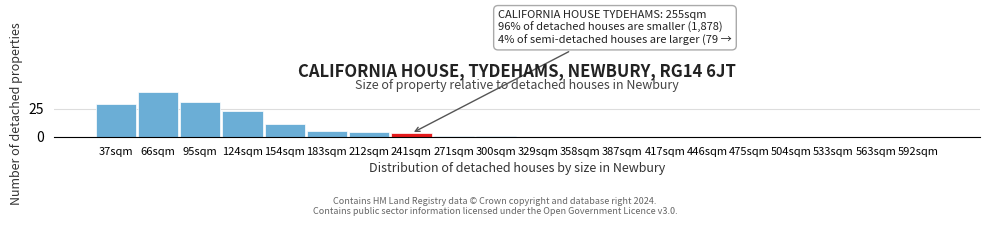

Reading left to right, list all the values displayed in this chart.

37sqm=29	66sqm=40	95sqm=31	124sqm=23	154sqm=11	183sqm=5	212sqm=4	241sqm=3	271sqm=1	300sqm=1	329sqm=0	358sqm=0	387sqm=0	417sqm=0	446sqm=0	475sqm=0	504sqm=0	533sqm=0	563sqm=0	592sqm=0